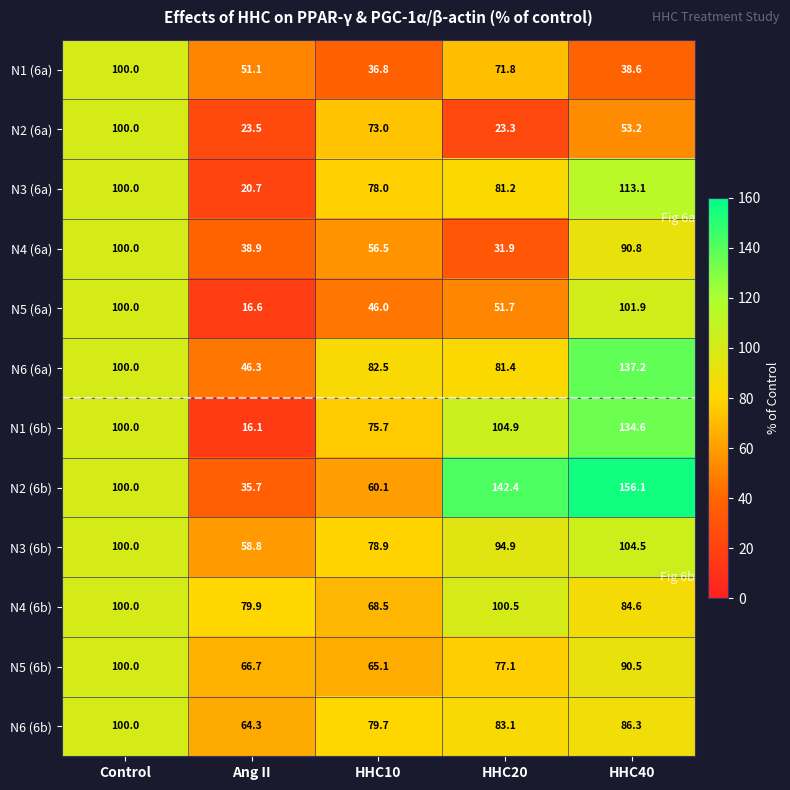

What is the difference between the highest and lowest values at HHC10?

45.7